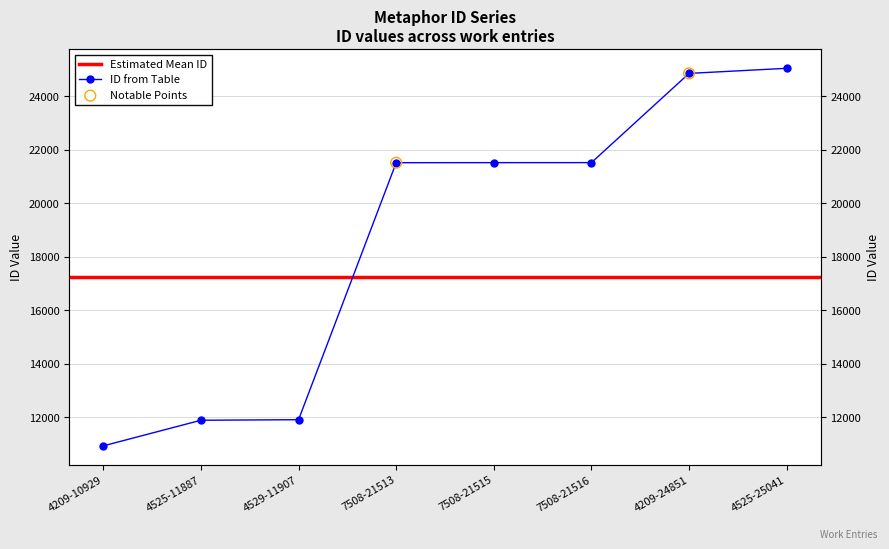

Between 4209-10929 and 7508-21515, which is larger?

7508-21515